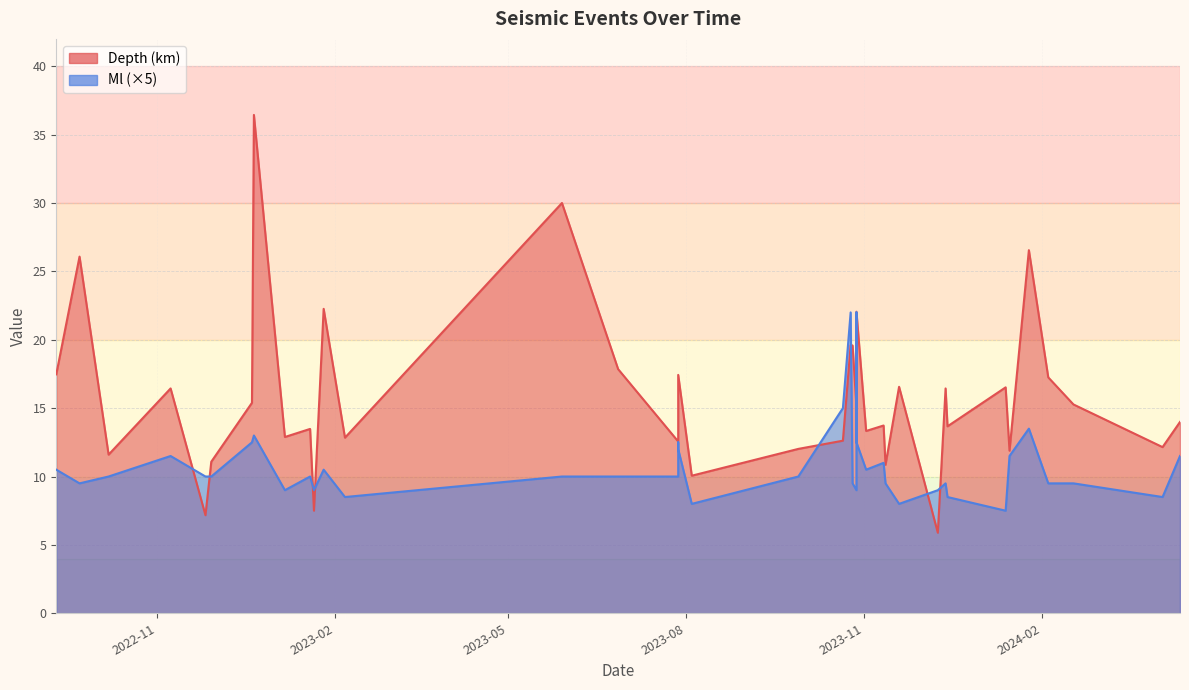

Which series has the largest total across all categories?

Depth